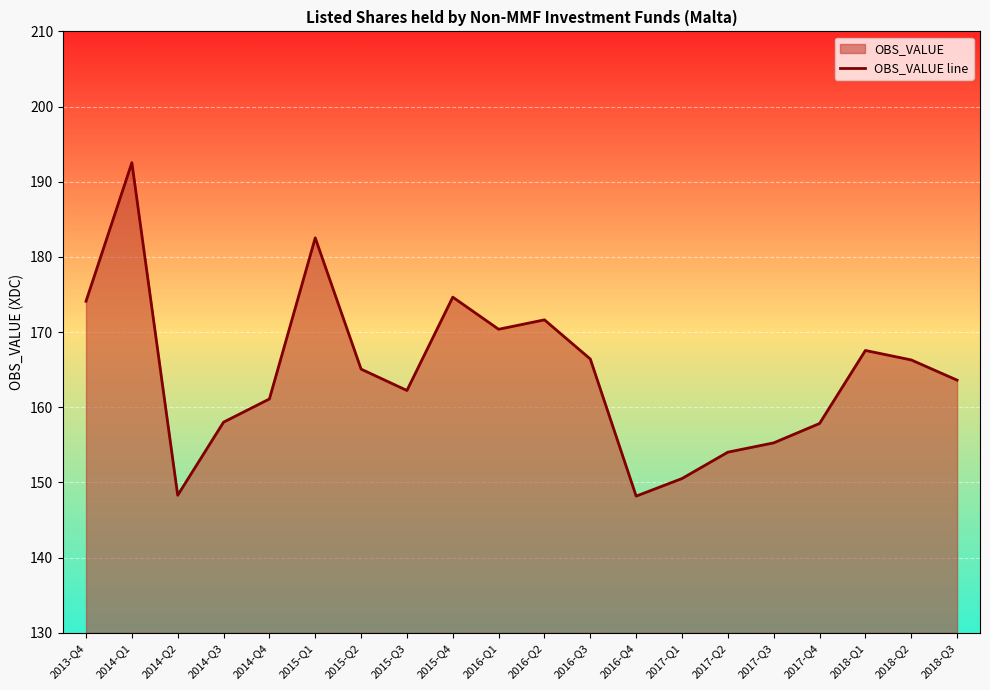

What is the sum of the values at 2015-Q1 and 2014-Q3?

340.6